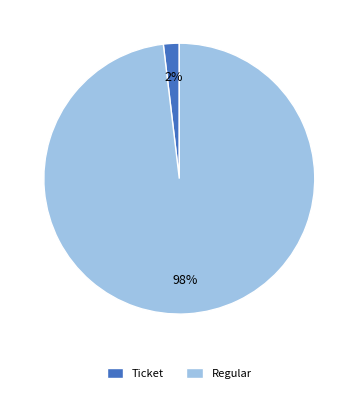

Rank the categories by value from highest to lowest.

Regular, Ticket